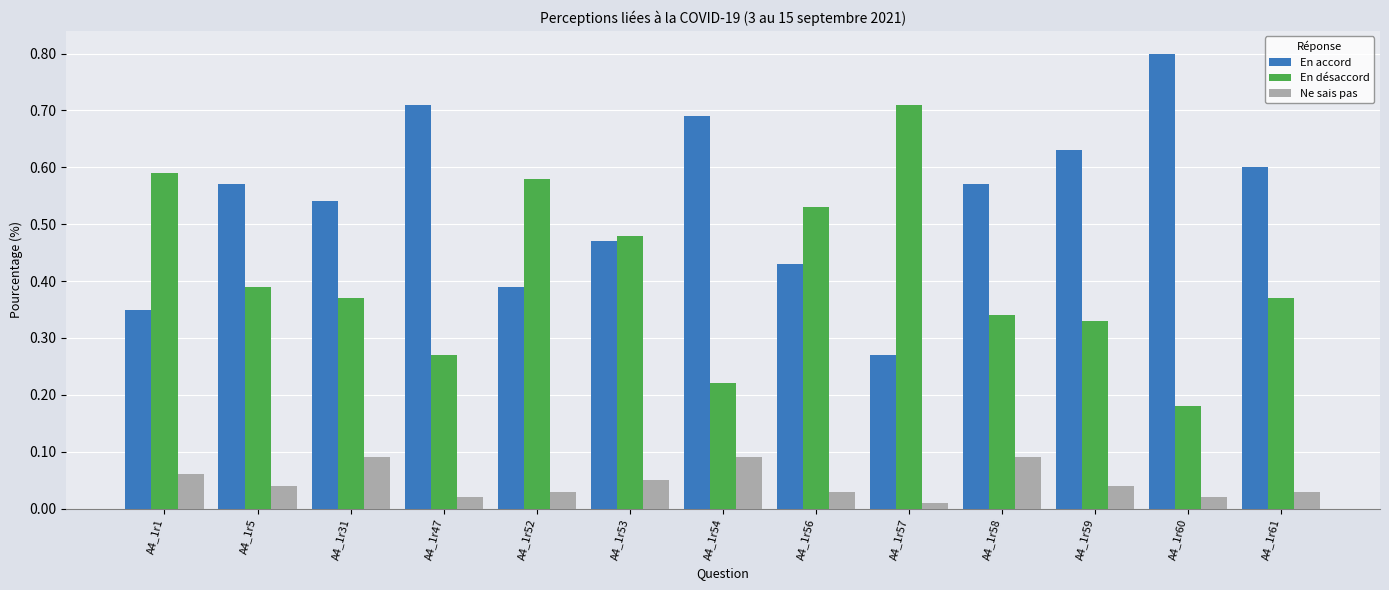

Is the value of Ne sais pas at A4_1r47 greater than the value of En désaccord at A4_1r47?

No